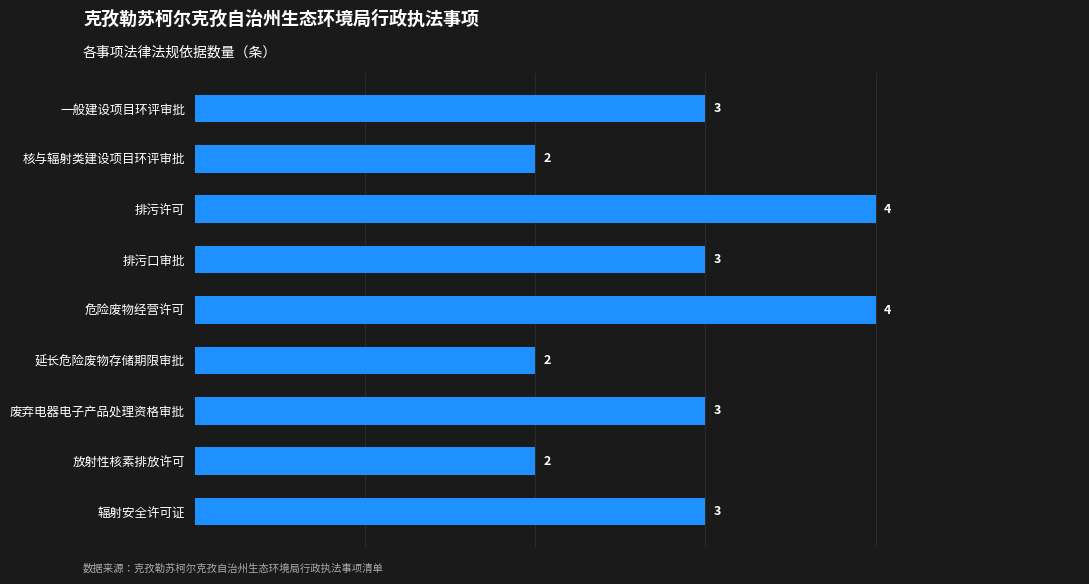

Reading bottom to top, what are all the values shown in this chart?

3	2	3	2	4	3	4	2	3